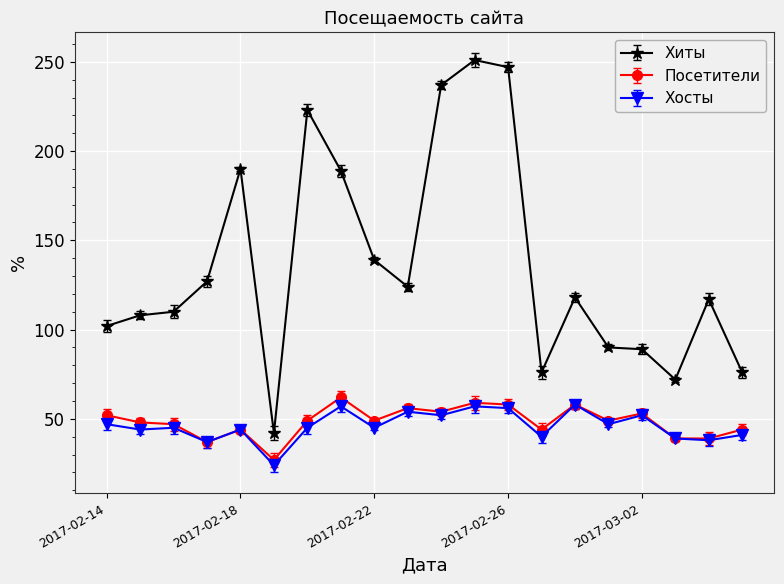

What is the value of the Посетители point at the 15th from the left?

58